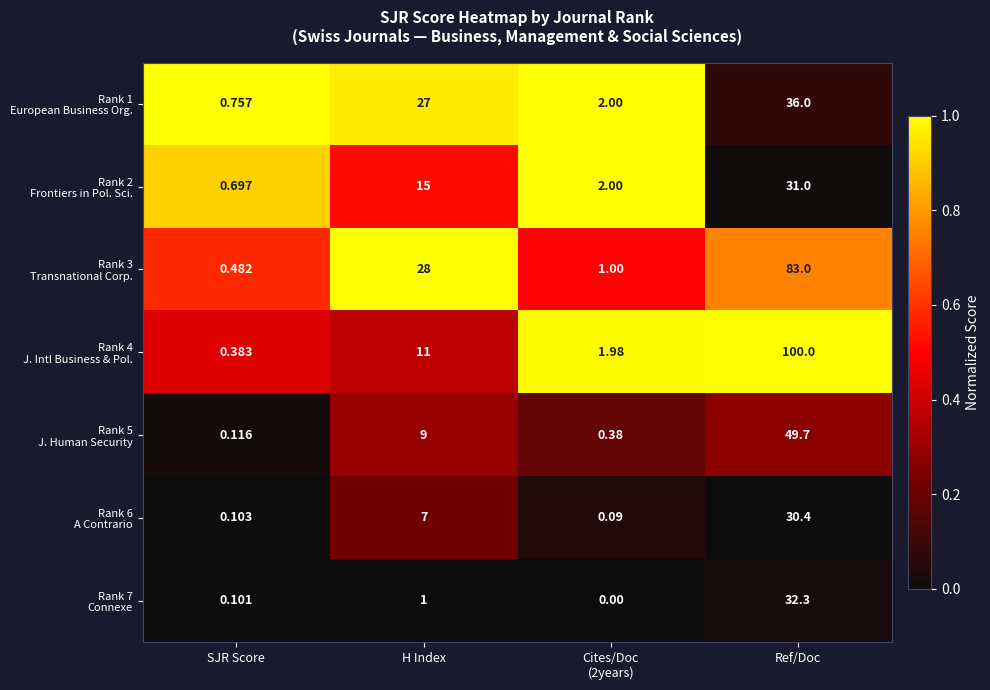

At which category is the sum across all series the highest?

Ref/Doc